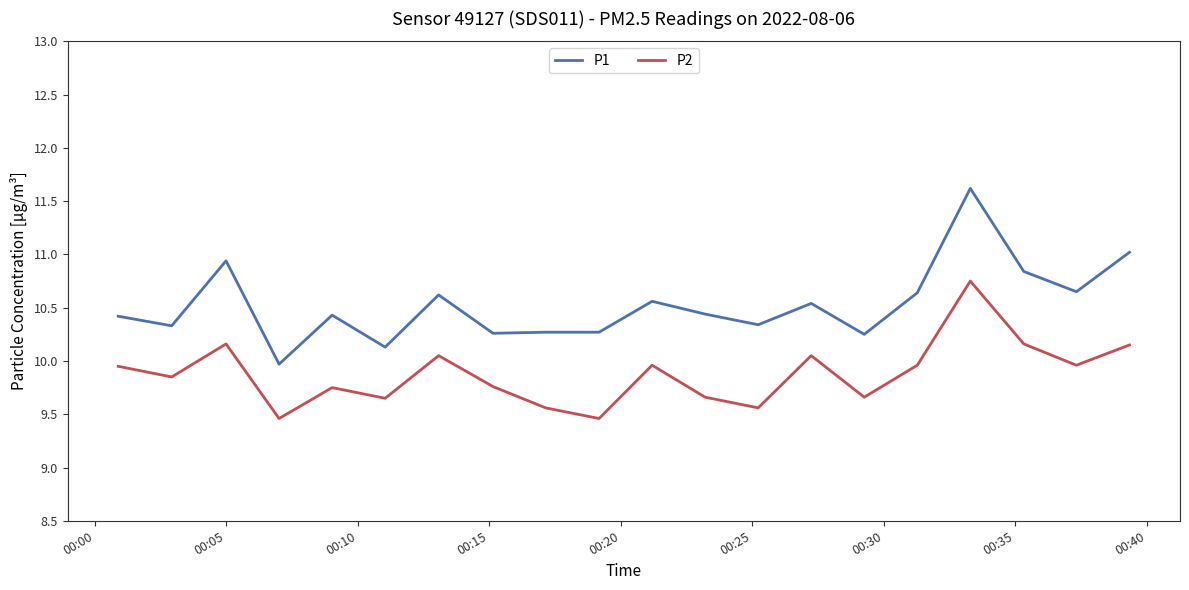

True or false: P1 and P2 intersect in this chart.

False